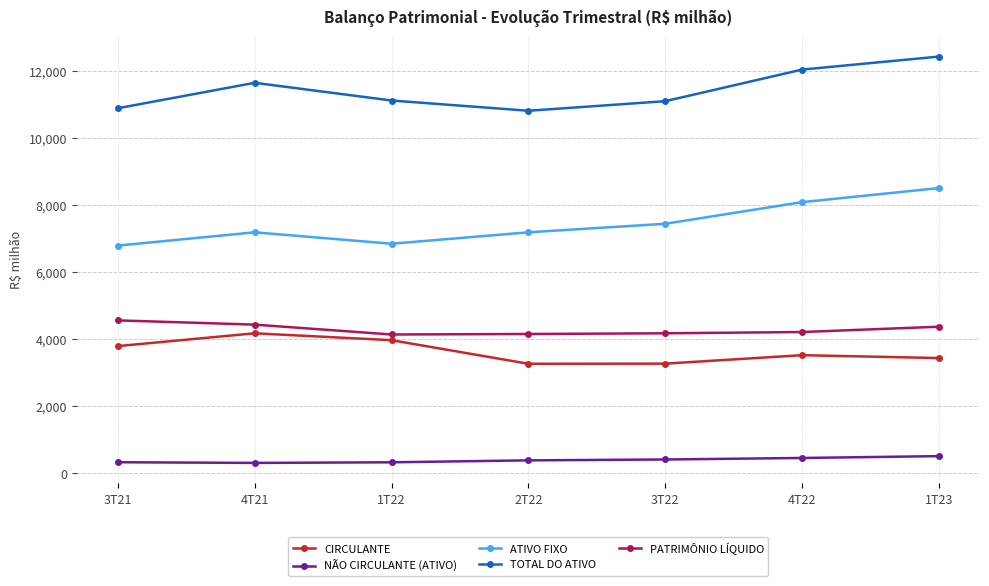

What is the average value of the CIRCULANTE series?

3627.2